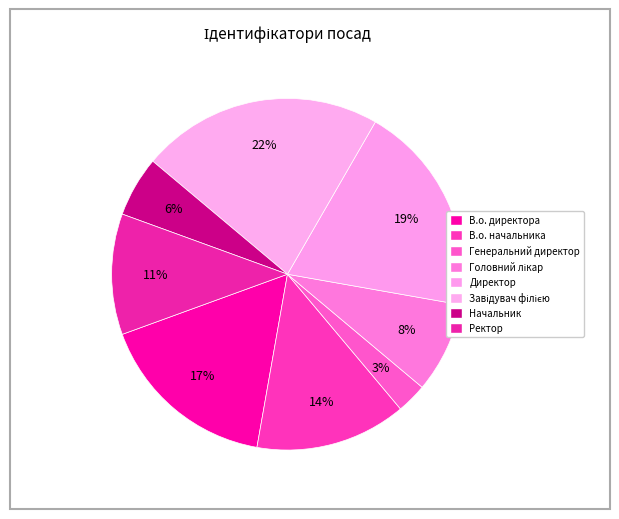

How many slices are in this pie chart?

8